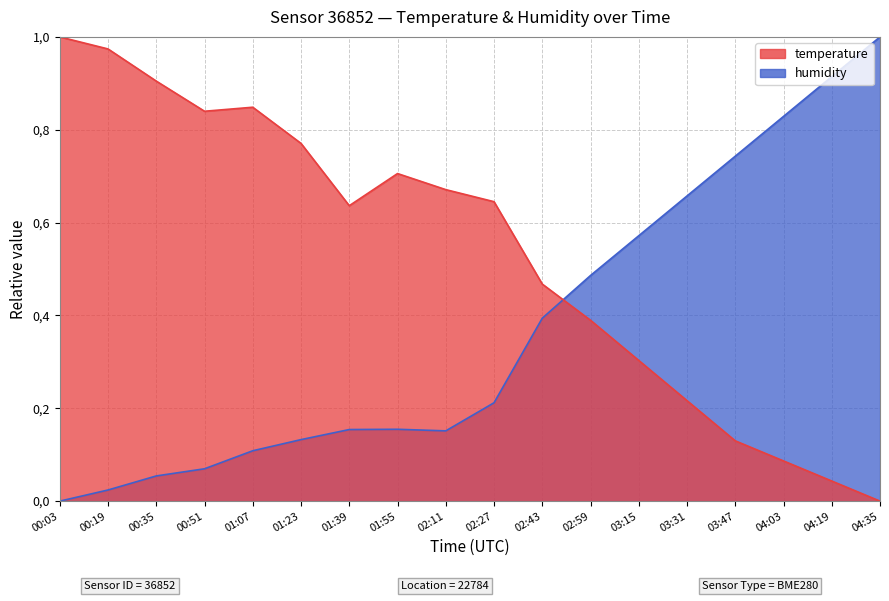

What is the label of the 5th point from the right?

03:31